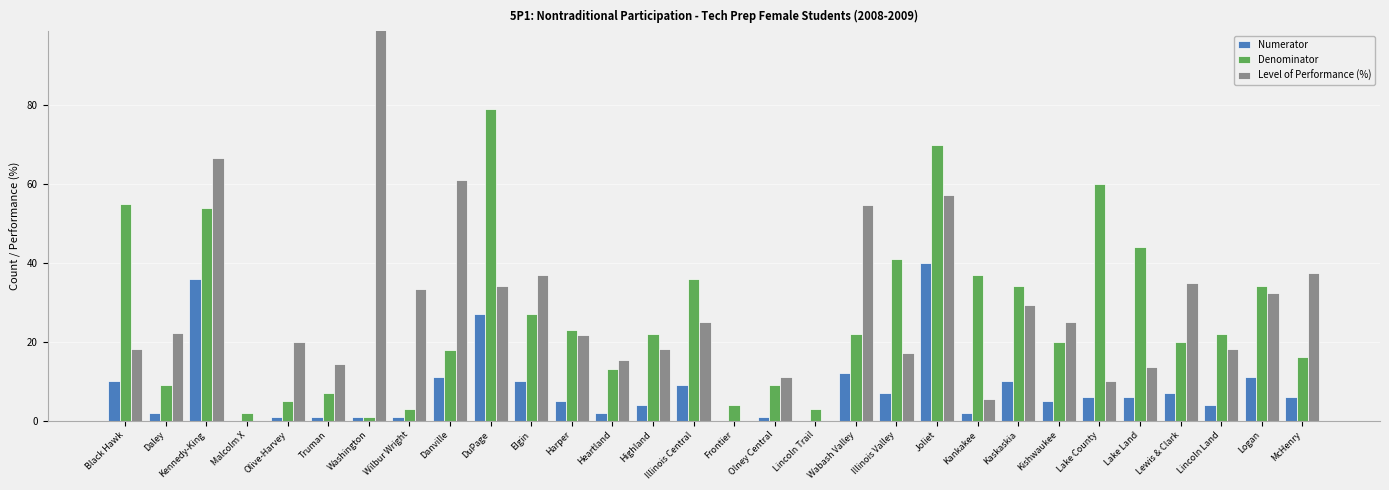

What is the difference between the maximum and second lowest values in the Numerator series?

40.0